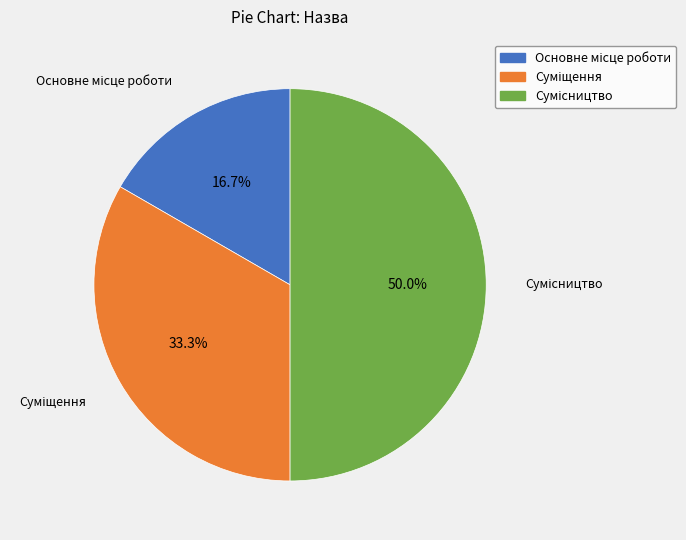

How many segments does this pie chart have?

3